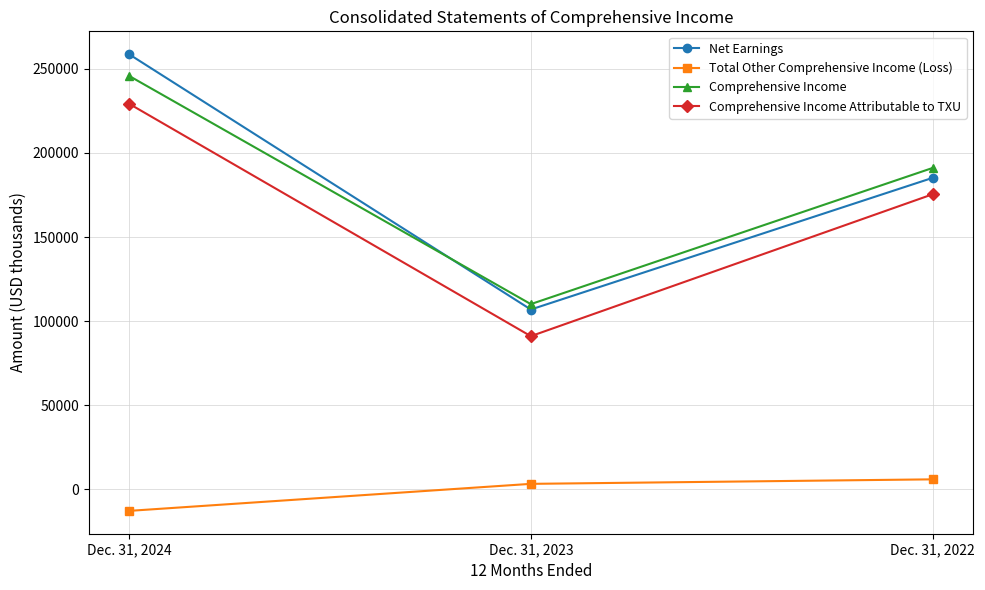

What is the difference between the Comprehensive Income Attributable to TXU values at Dec. 31, 2023 and Dec. 31, 2022?

84392